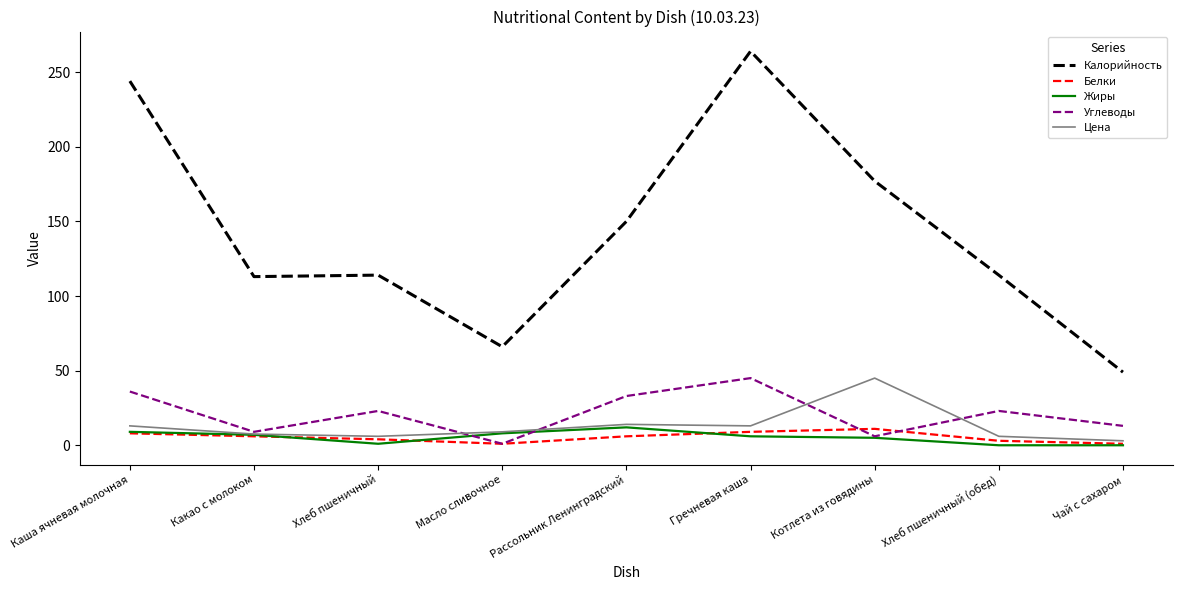

What position from the right is Каша ячневая молочная?

9